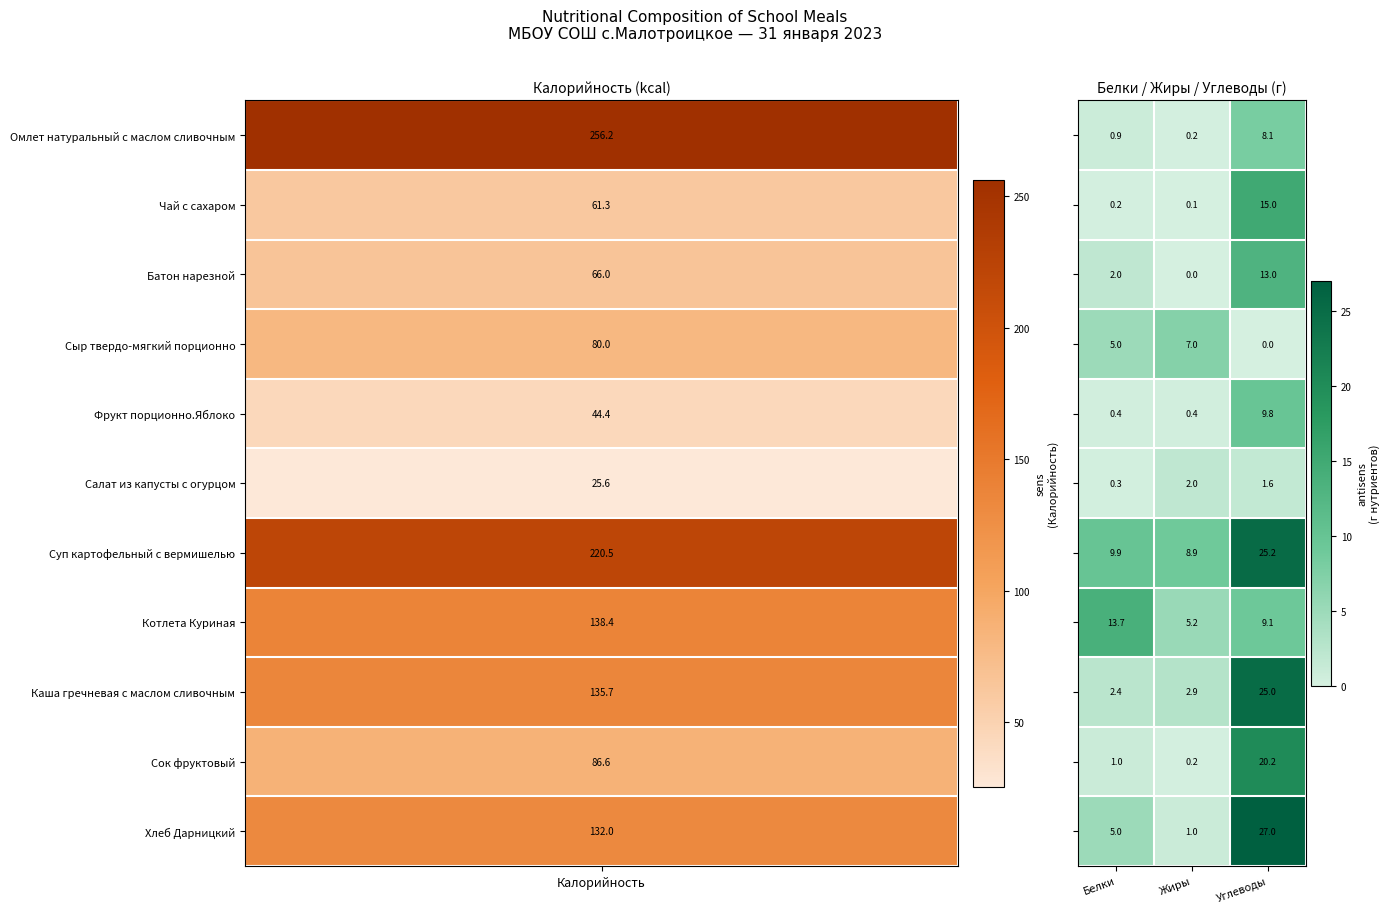

What is the total value across all series at Жиры?

27.9